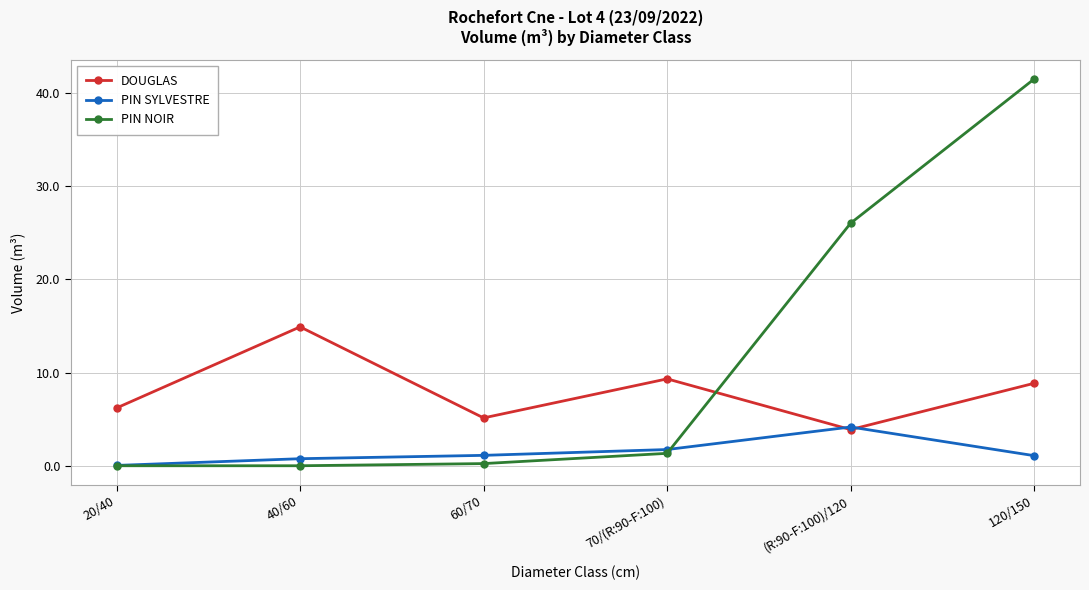

Which series has the largest total across all categories?

PIN NOIR